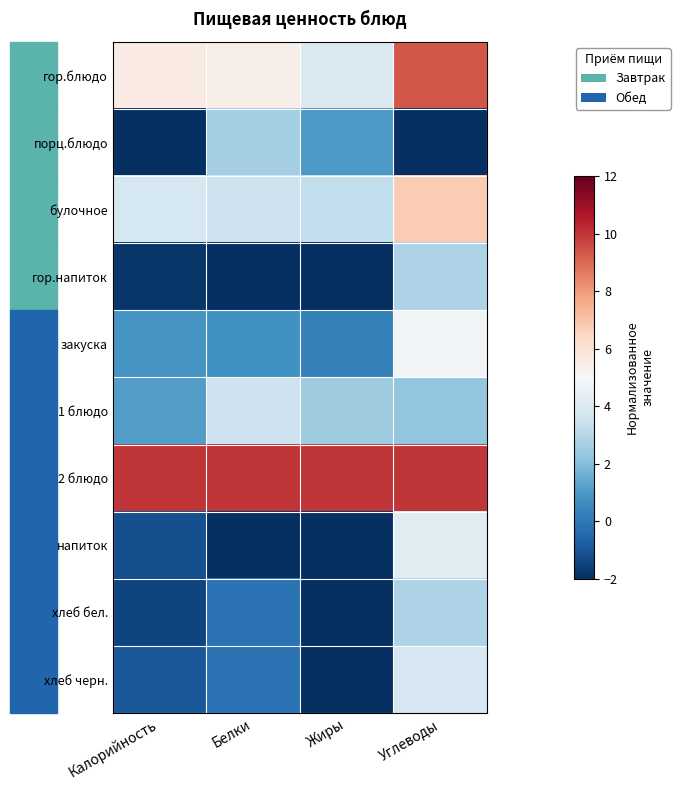

Reading left to right, what are all the values shown in this chart?

гор.блюдо: Калорийность=5.6	Белки=5.4	Жиры=4.0	Углеводы=9.4
порц.блюдо: Калорийность=-2.0	Белки=2.6	Жиры=1.0	Углеводы=-2.0
булочное: Калорийность=3.8	Белки=3.5	Жиры=3.2	Углеводы=6.8
гор.напиток: Калорийность=-1.8	Белки=-2.0	Жиры=-2.0	Углеводы=2.9
закуска: Калорийность=0.9	Белки=0.8	Жиры=0.2	Углеводы=4.8
1 блюдо: Калорийность=1.1	Белки=3.5	Жиры=2.5	Углеводы=2.2
2 блюдо: Калорийность=10.0	Белки=10.0	Жиры=10.0	Углеводы=10.0
напиток: Калорийность=-1.2	Белки=-2.0	Жиры=-2.0	Углеводы=4.2
хлеб бел.: Калорийность=-1.4	Белки=-0.2	Жиры=-2.0	Углеводы=2.9
хлеб черн.: Калорийность=-1.0	Белки=-0.2	Жиры=-2.0	Углеводы=3.8